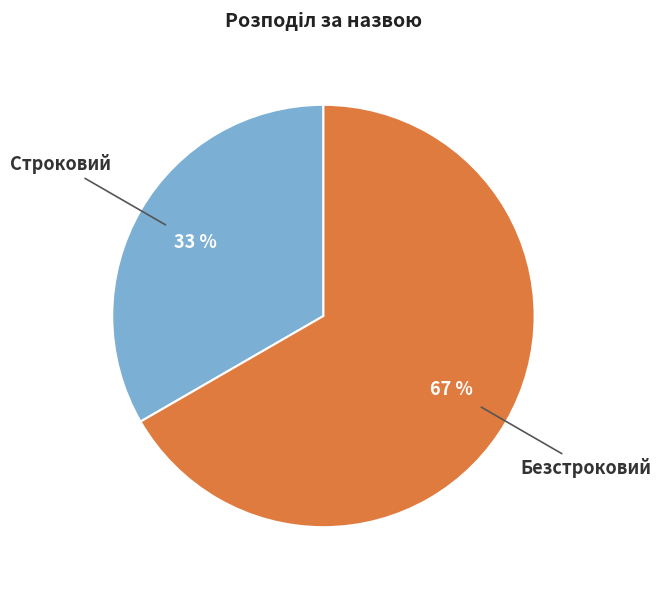

Count the number of slices in the pie.

2